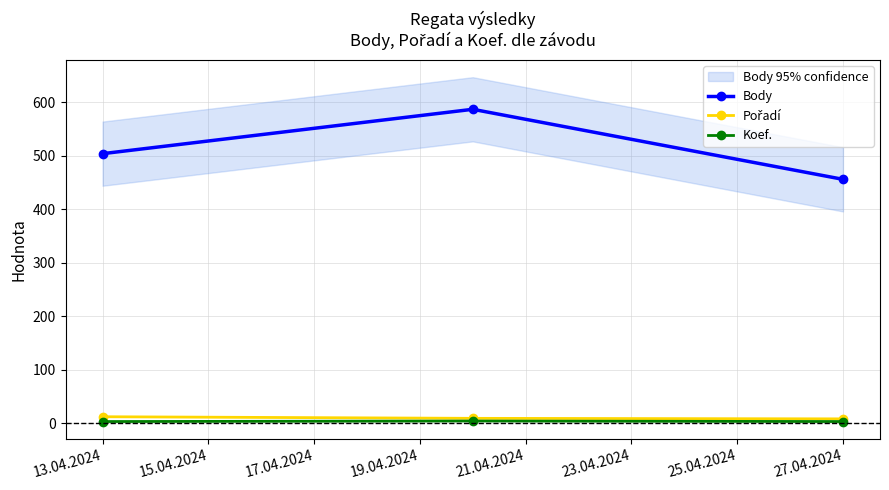

The Koef. series shows 3 at 13.04.2024. True or false?

True